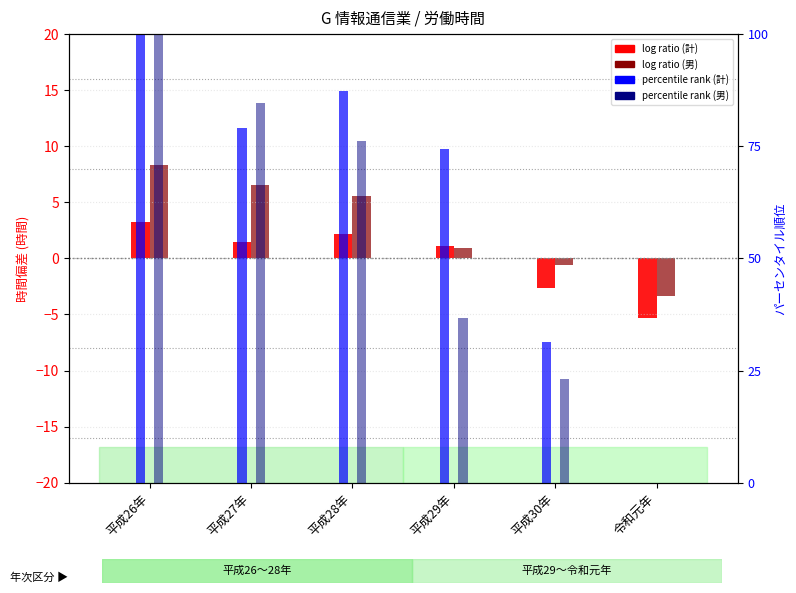

What is the label of the 4th bar from the left?

平成29年